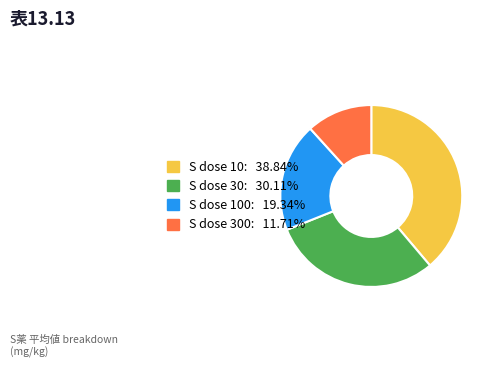

Does any single category account for the majority?

No